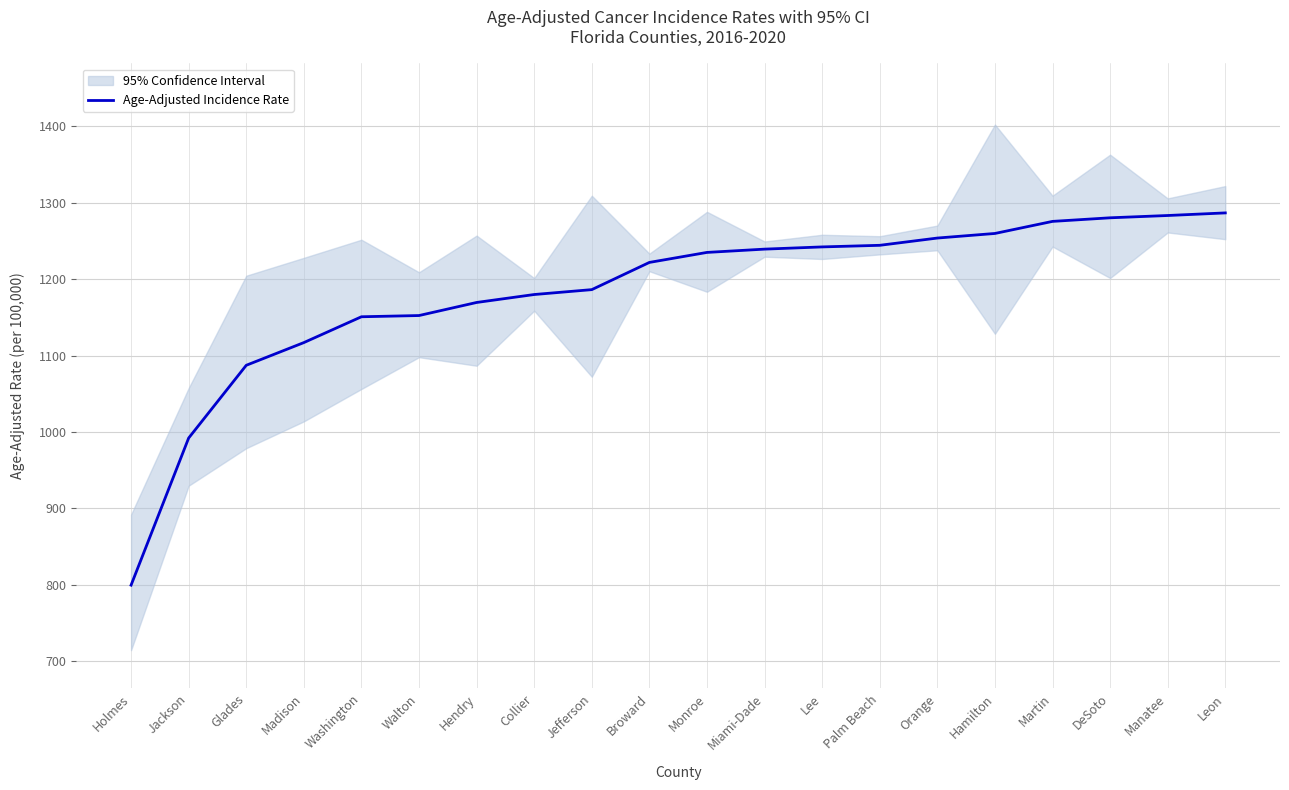

How many lines are shown in the chart?

1